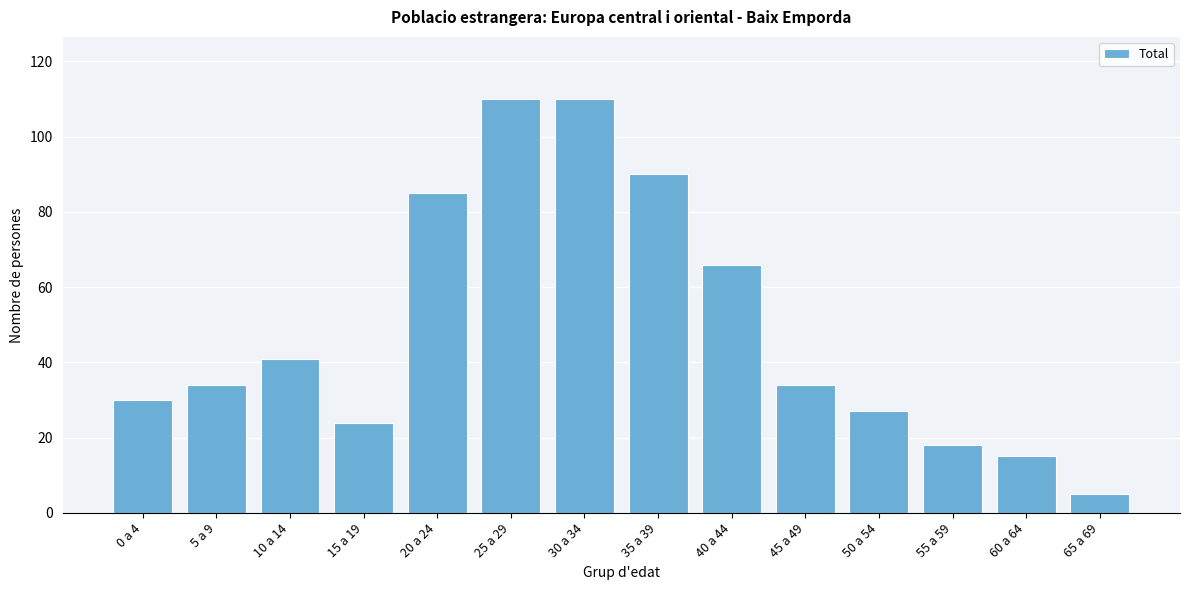

Reading left to right, transcribe all the data shown in this chart.

30	34	41	24	85	110	110	90	66	34	27	18	15	5